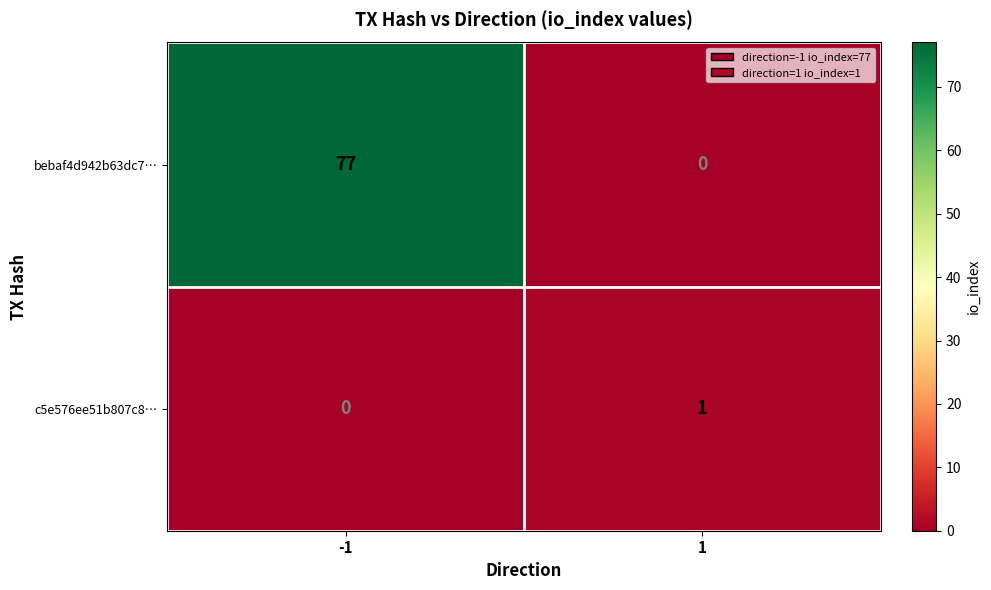

What is the difference between the highest and lowest values at -1?

77